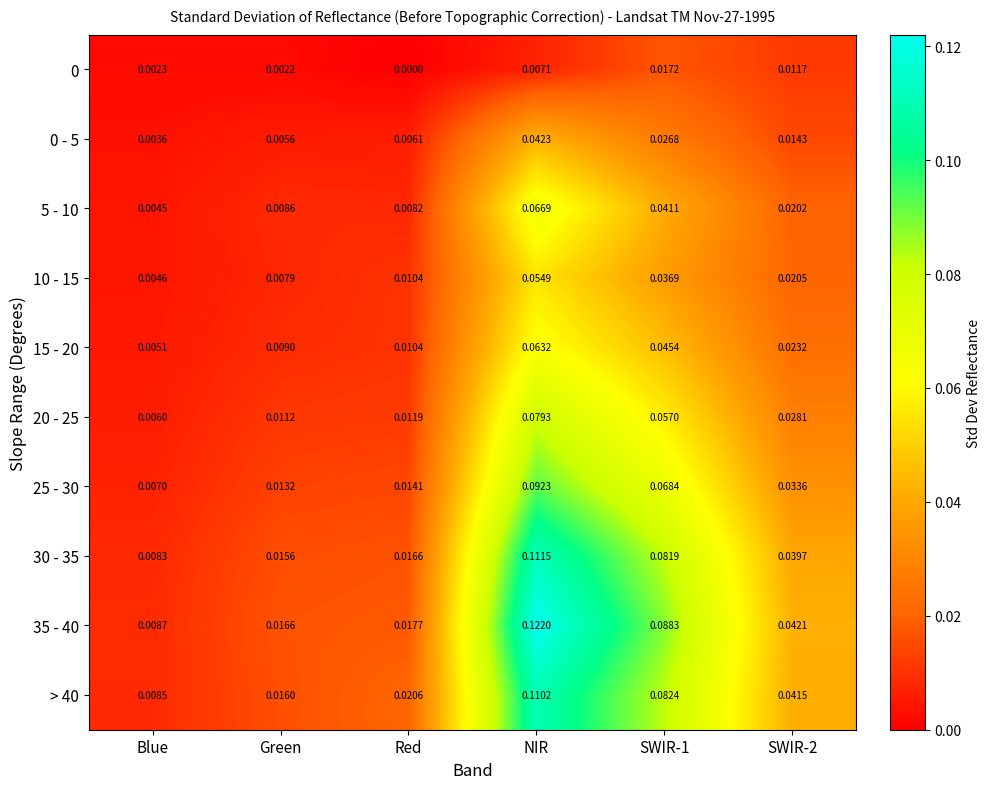

Which category has the highest value across all series?

NIR